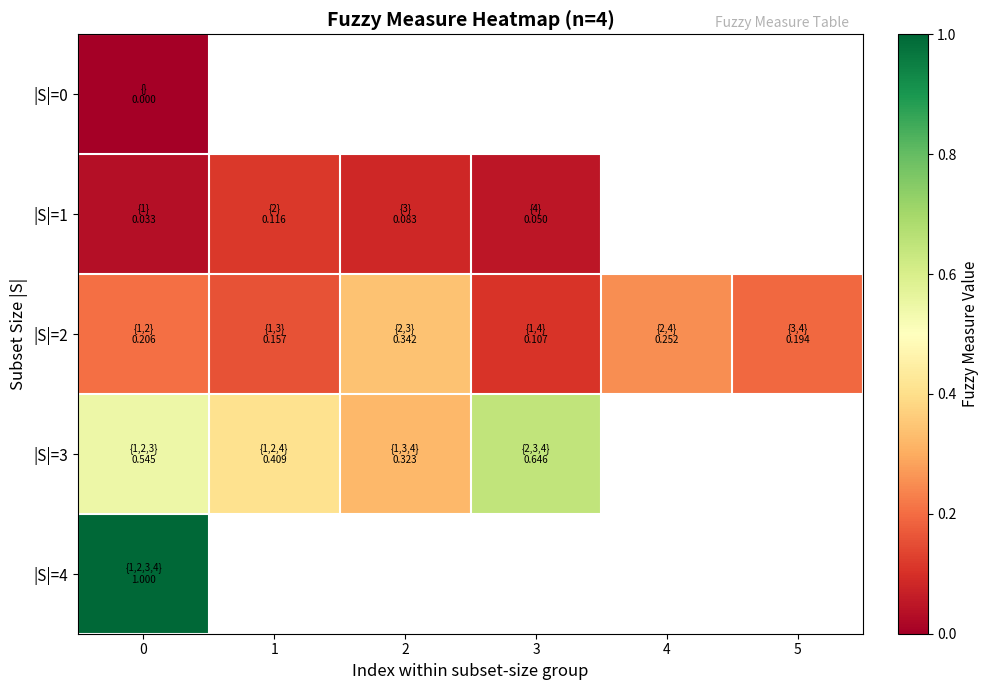

Rank the categories by |S|=0 value from highest to lowest.

0, 1, 2, 3, 4, 5